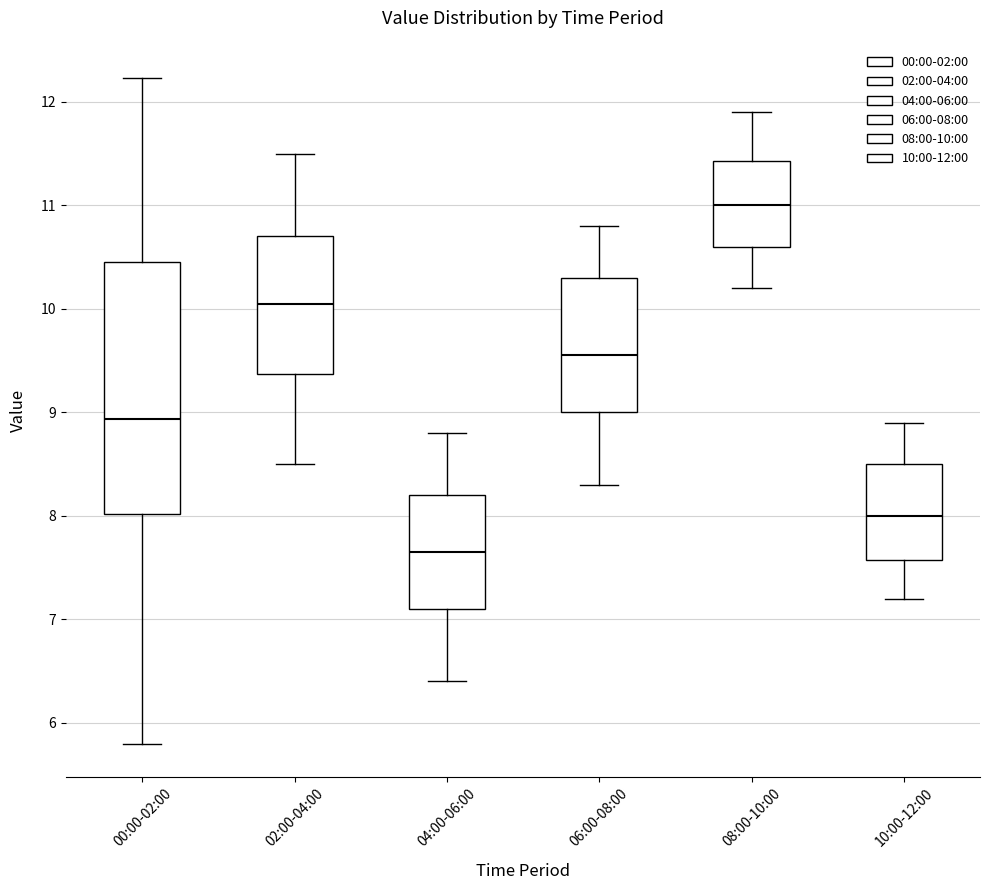

Reading left to right, transcribe this box plot: for each box, give where its median line is, the range the box spans, and where its two whiskers end, as read against the y-axis. The values are not printed on the chart, so give them approximately, as read against the axis.

00:00-02:00: median 8.9, box 8.0 to 10.5, whiskers 5.8 to 12.2
02:00-04:00: median 10.1, box 9.4 to 10.7, whiskers 8.5 to 11.5
04:00-06:00: median 7.7, box 7.1 to 8.2, whiskers 6.4 to 8.8
06:00-08:00: median 9.6, box 9.0 to 10.3, whiskers 8.3 to 10.8
08:00-10:00: median 11.0, box 10.6 to 11.4, whiskers 10.2 to 11.9
10:00-12:00: median 8.0, box 7.6 to 8.5, whiskers 7.2 to 8.9